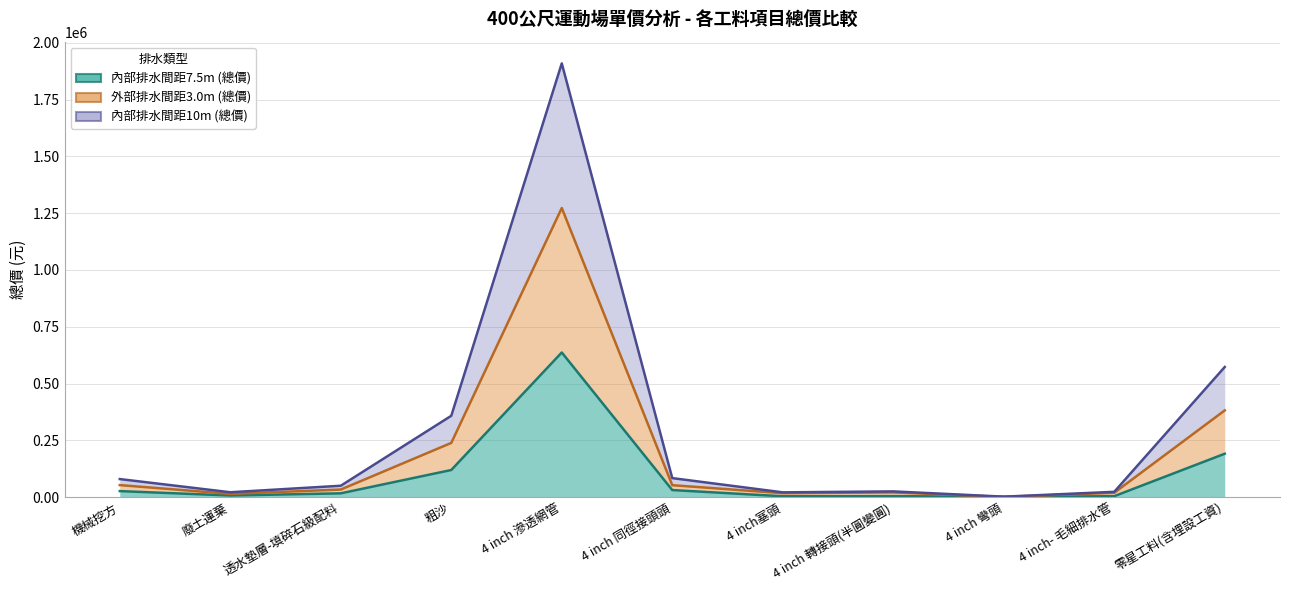

Is the value of 內部排水間距7.5m (總價) at 機械挖方 greater than the value of 內部排水間距10m (總價) at 4 inch塞頭?

Yes